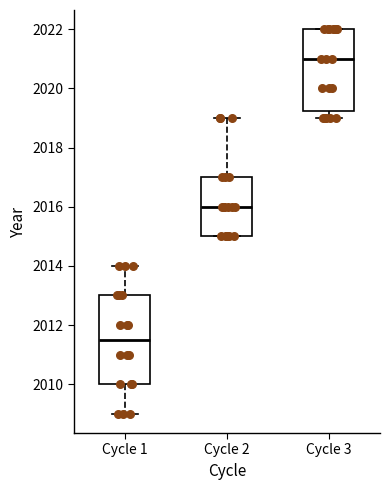

Where is the upper edge of the box for Cycle 1 on the y-axis? The values are not printed on the chart, so give them approximately, as read against the axis.

2013.0